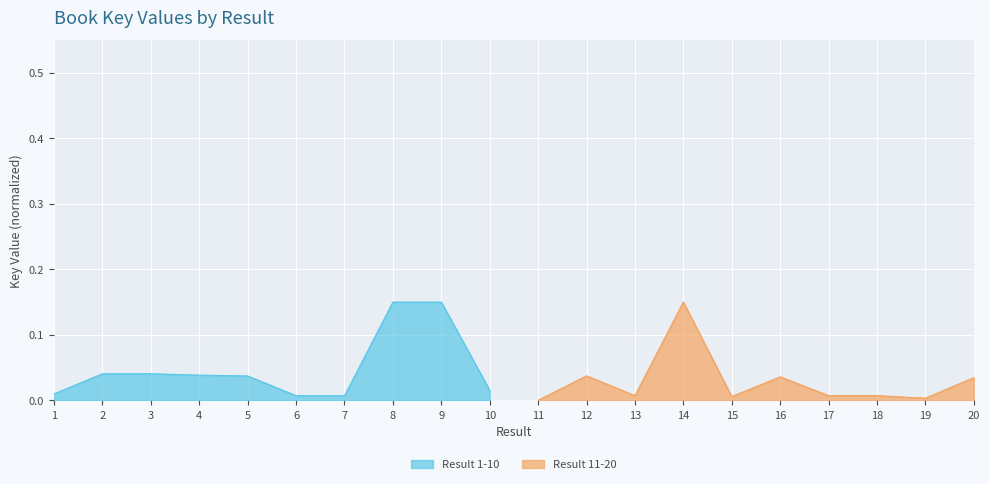

Where is the first local maximum for Result 1-10?

3